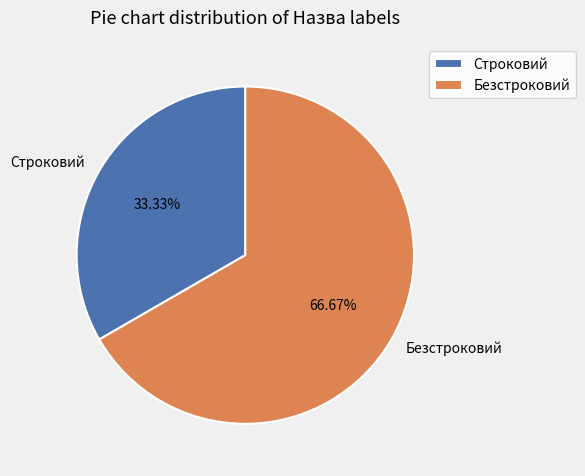

What percentage is the Строковий slice, to the nearest percent?

33%